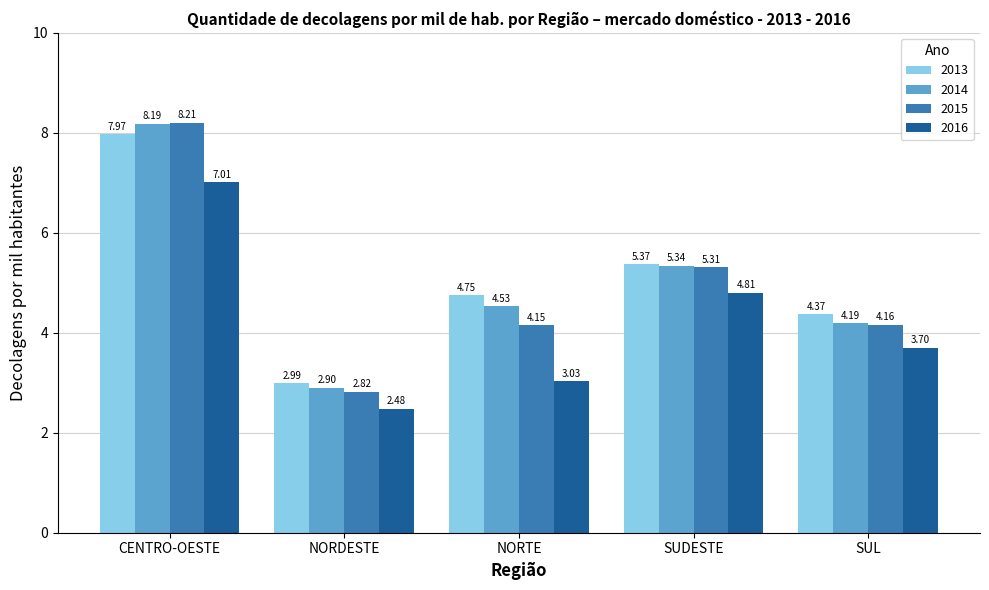

Is the value of 2015 at NORDESTE greater than the value of 2014 at SUL?

No